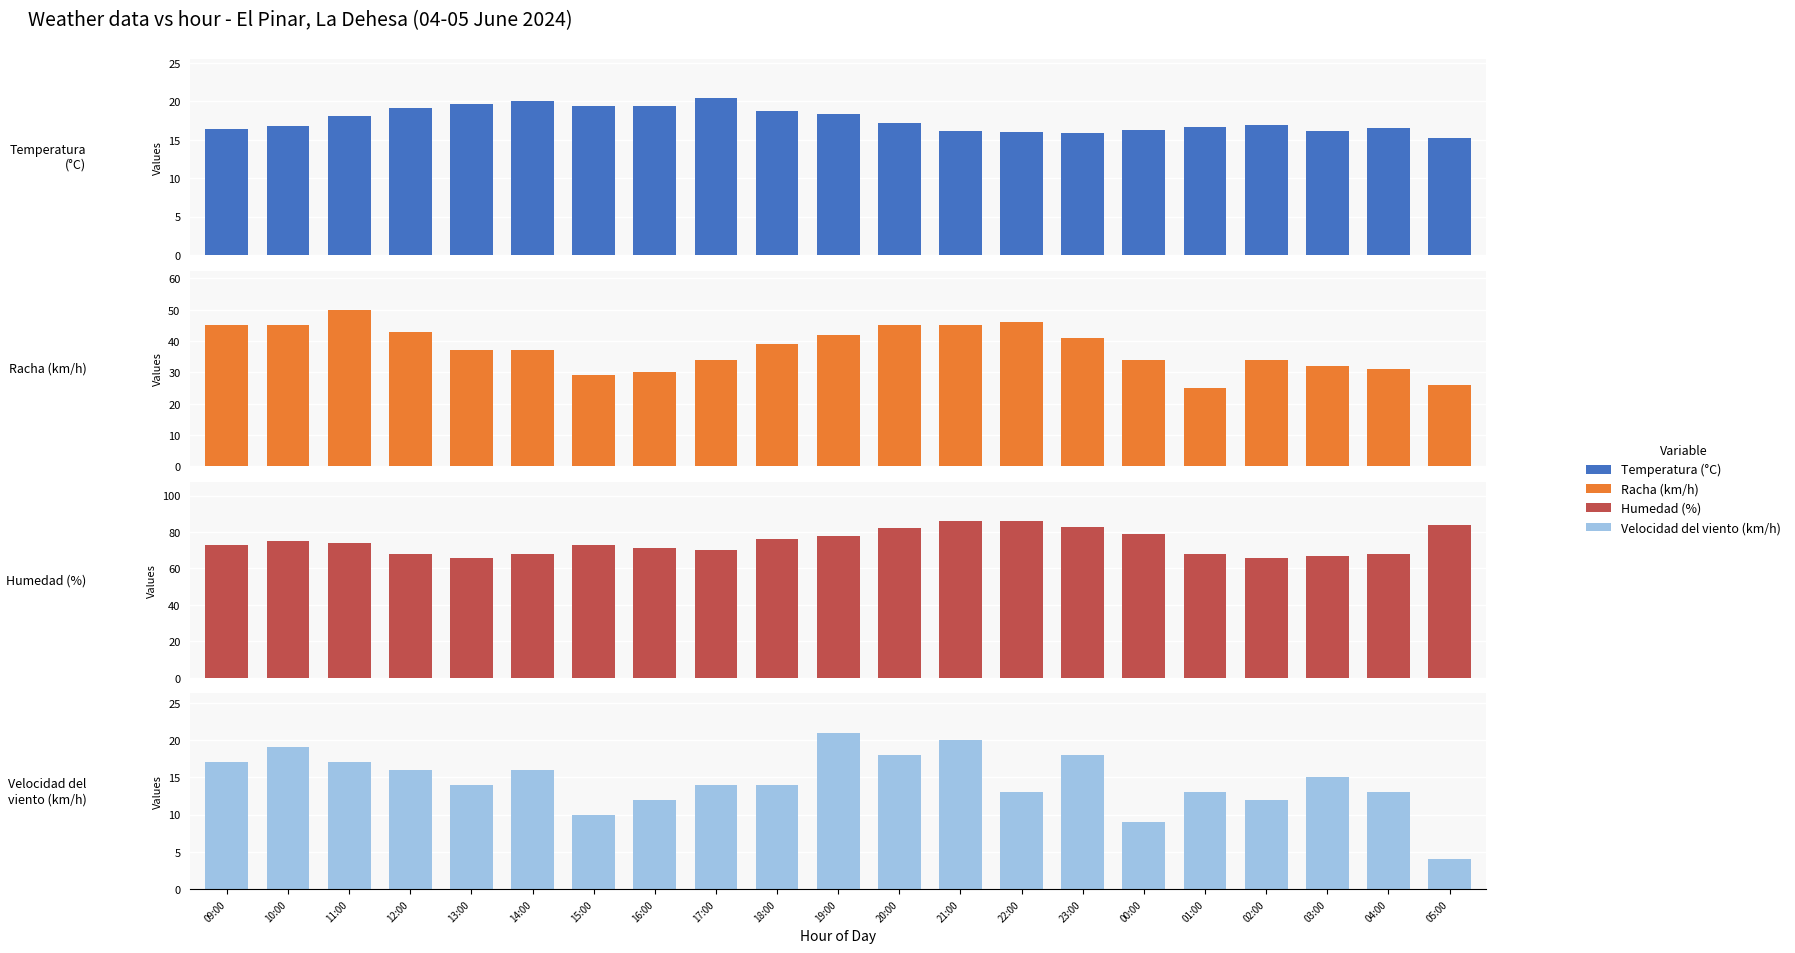

Read the Velocidad del viento (km/h) value at 03:00.

15.0